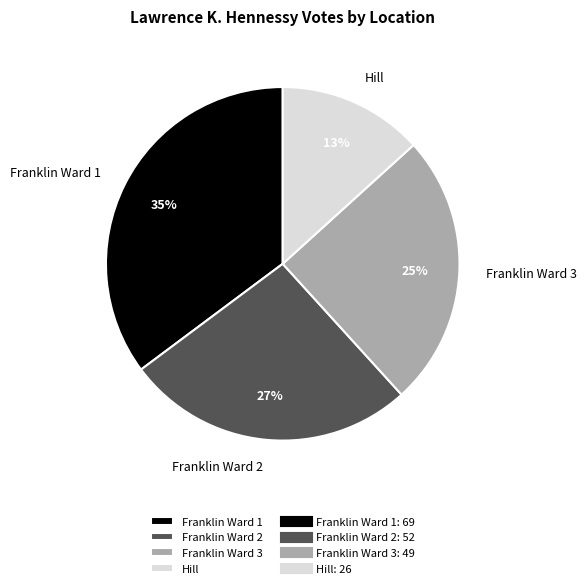

To the nearest percent, what percentage of the pie is Franklin Ward 1?

35%